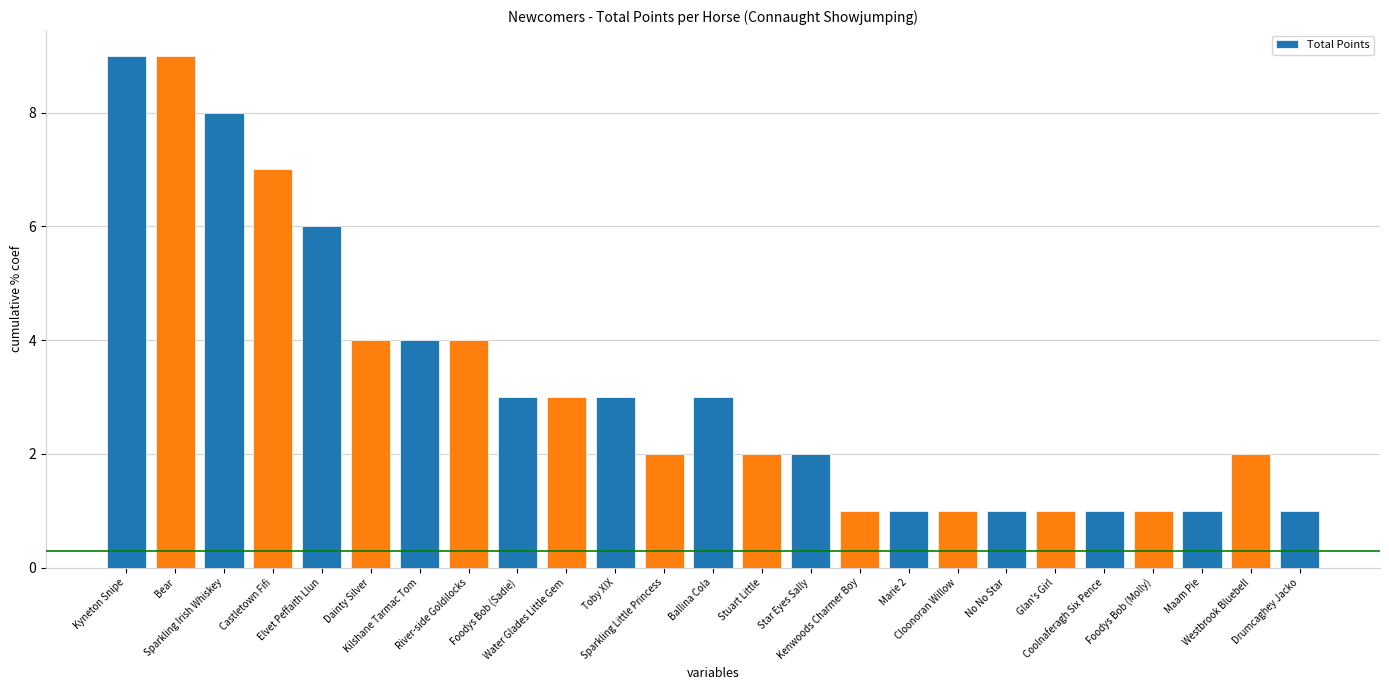

What is the value of the 25th bar from the left?

1